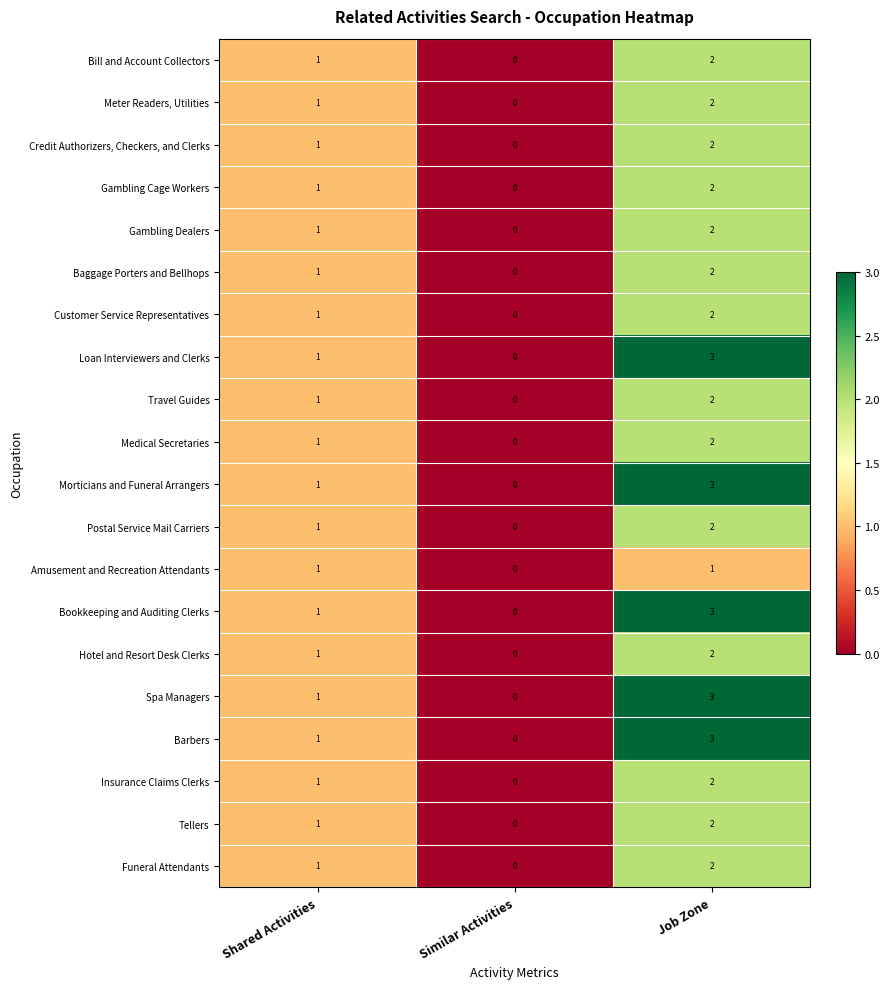

What is the total value across all series at Job Zone?

44